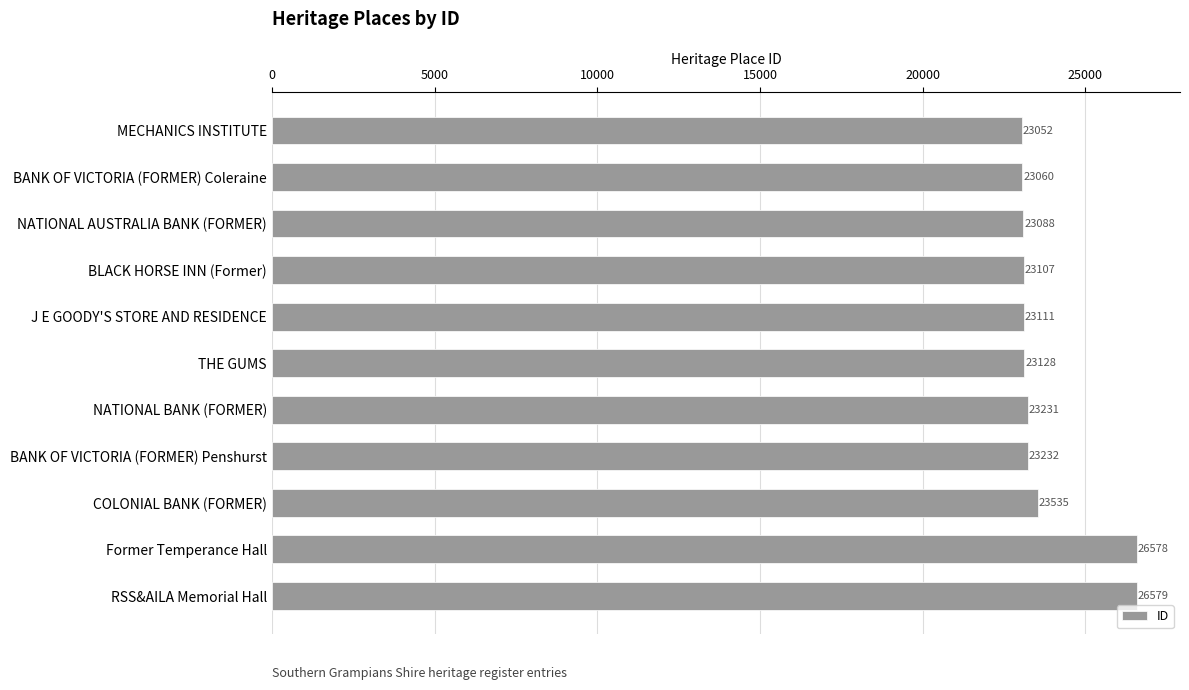

The value at COLONIAL BANK (FORMER) is 38579. True or false?

False